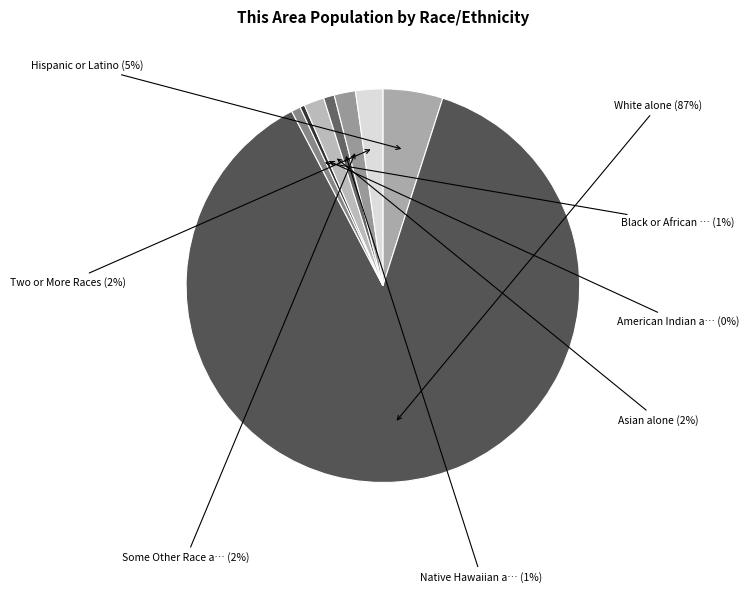

How many slices are in this pie chart?

8